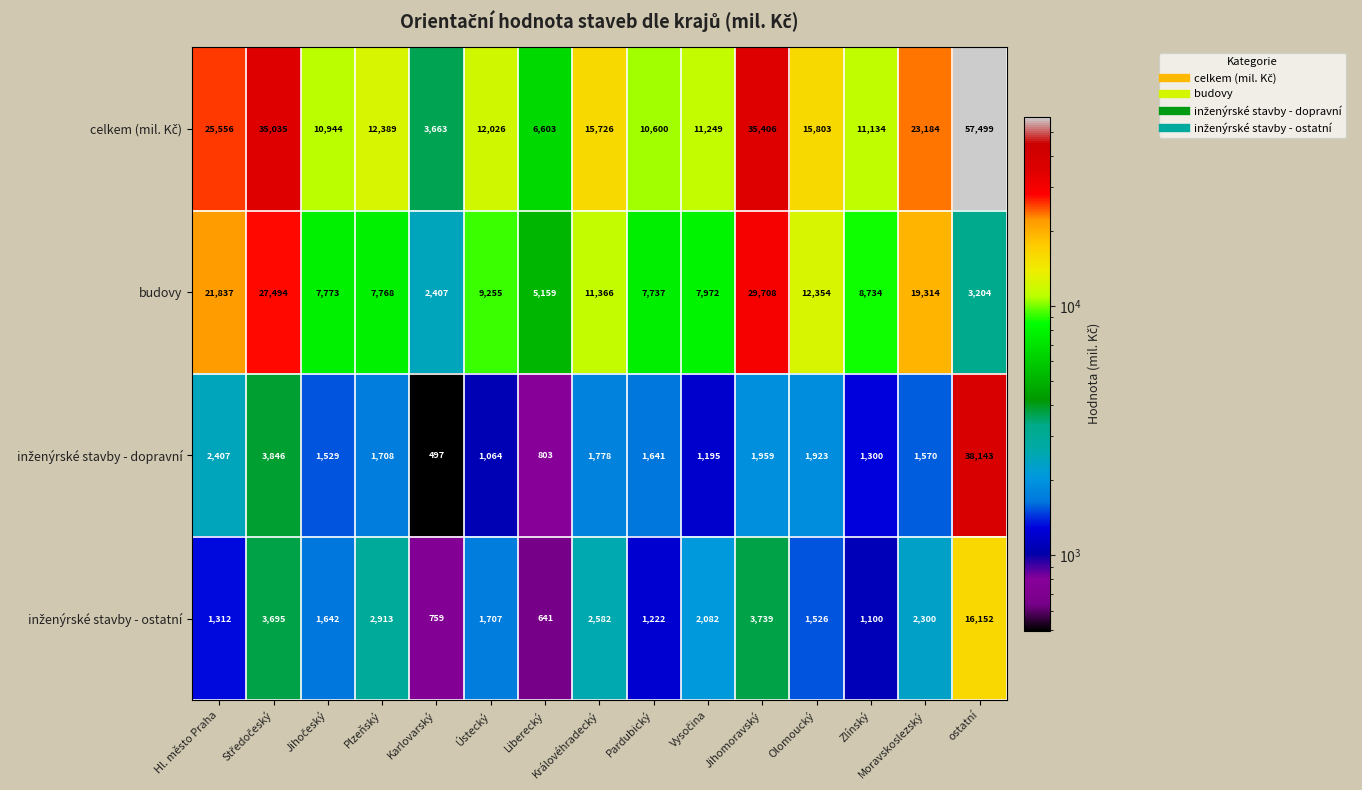

At which label is budovy closest to 16057?

Moravskoslezský